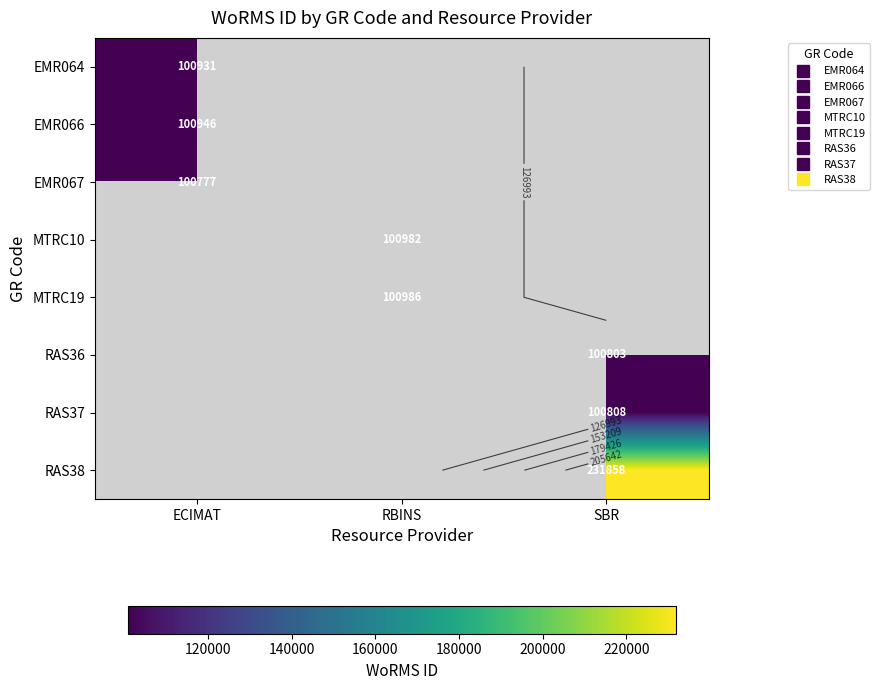

At how many categories does at least one series exceed 124698?

1